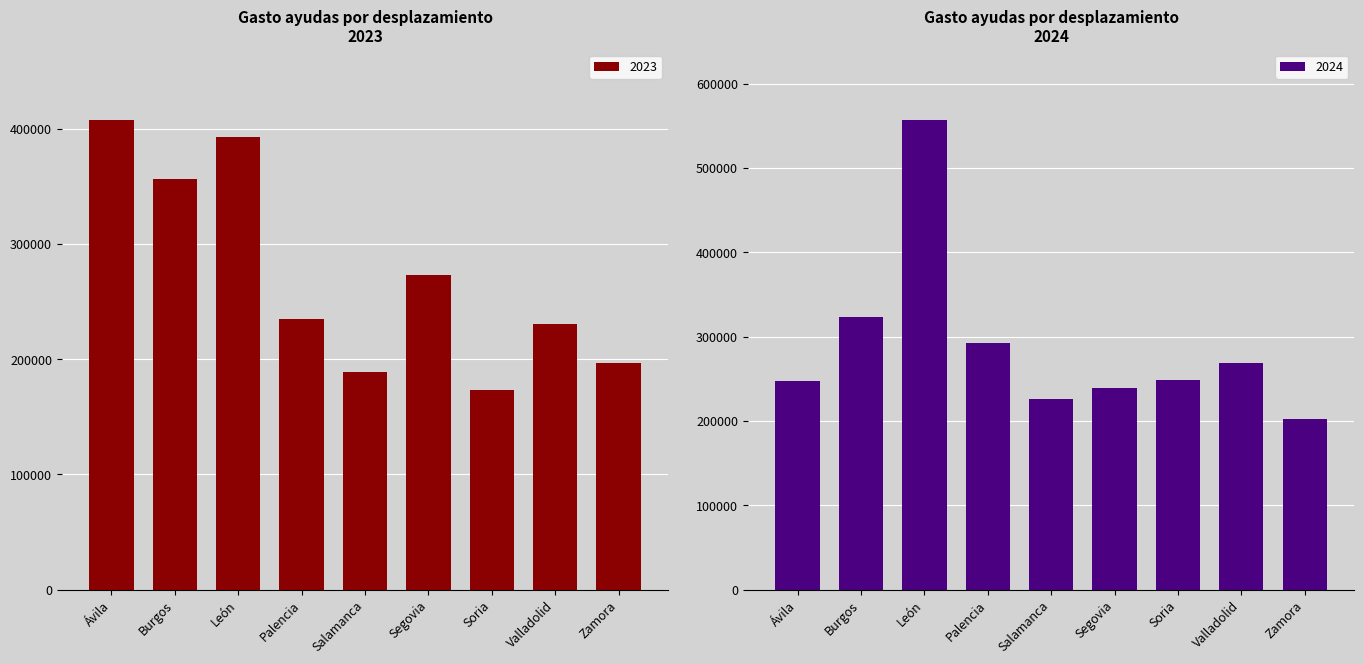

How many bars are there in total?

18